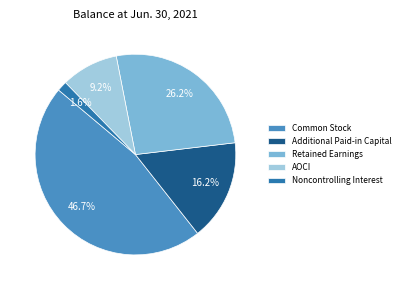

Does Noncontrolling Interest represent more than half of the total?

No